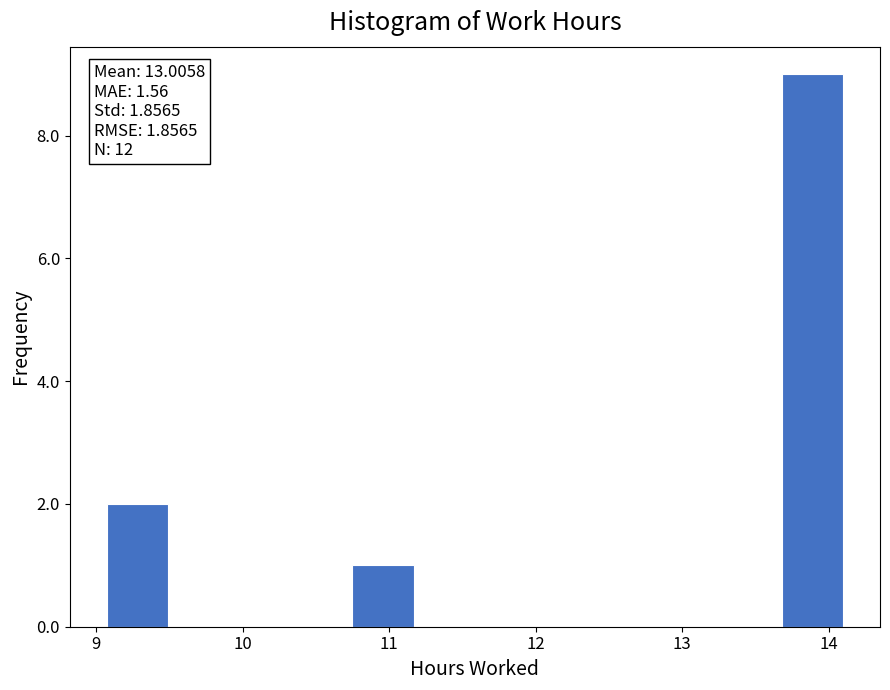

Which range on the x-axis has the tallest bar?

13.7 to 14.1